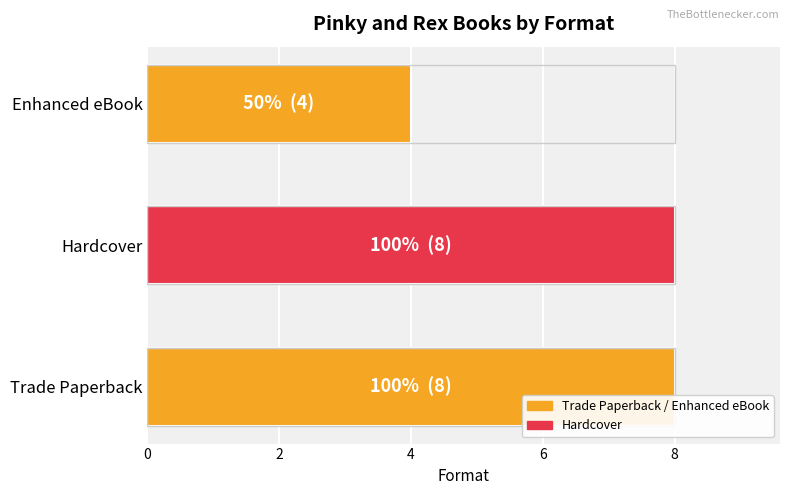

What is the minimum value shown in the chart?

4